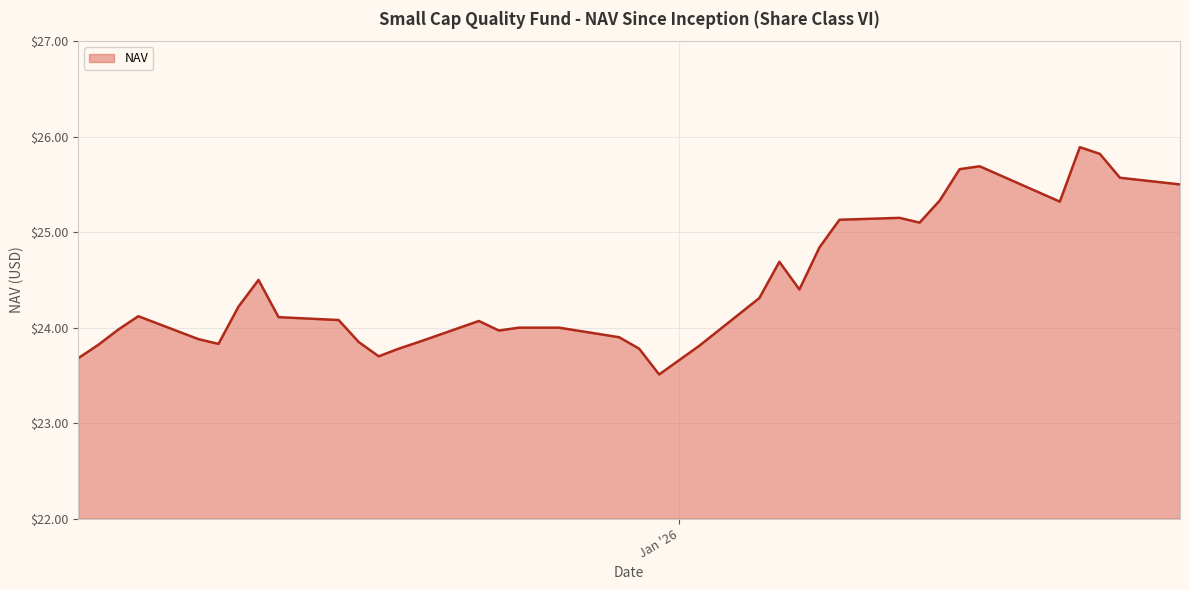

What is the minimum value shown in the chart?

23.5